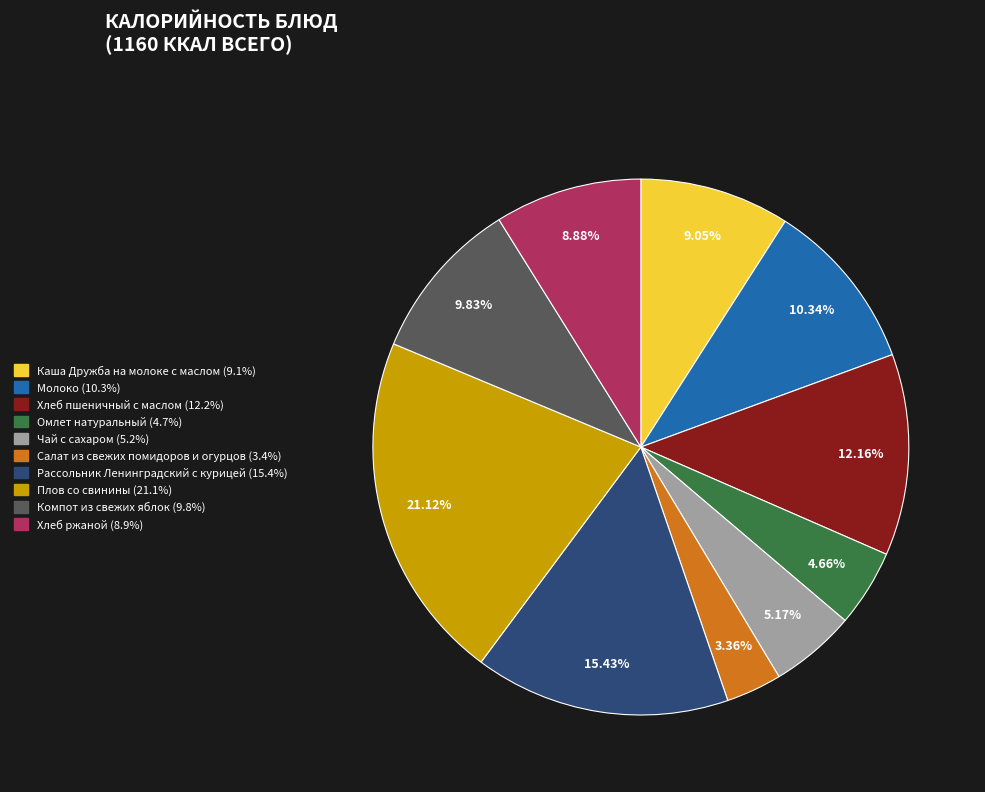

What is the smallest slice in the pie chart?

Салат из свежих помидоров и огурцов